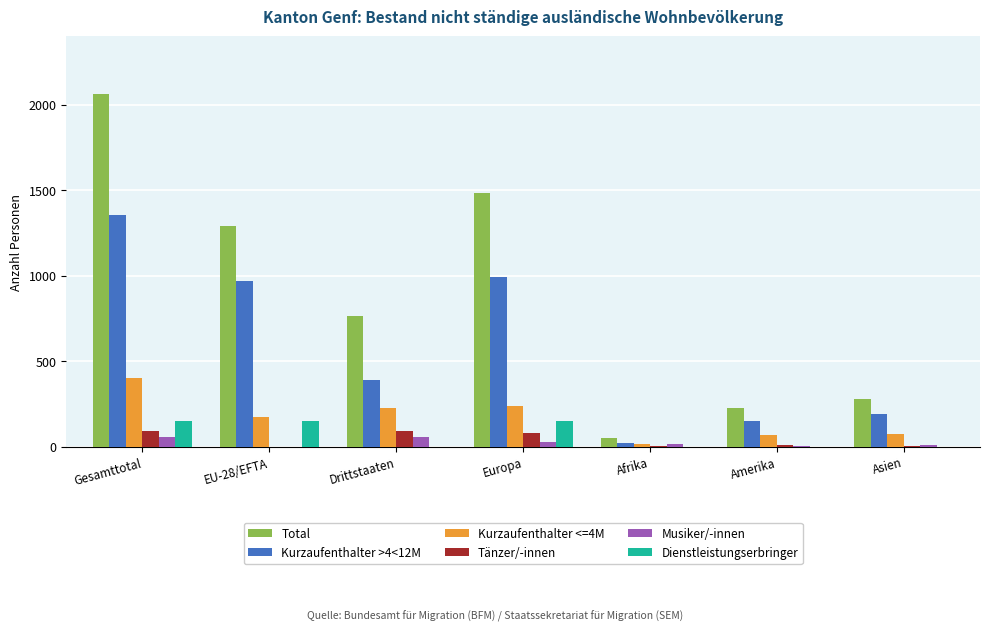

What is the spread (max minus min) of values at Asien?

280